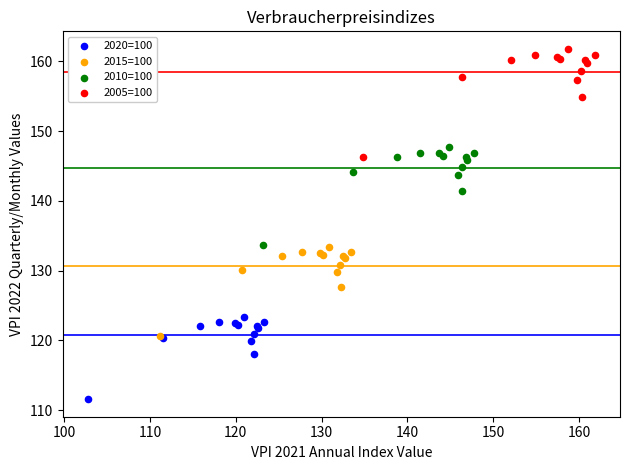

Which series reaches the maximum Y coordinate?

2005=100